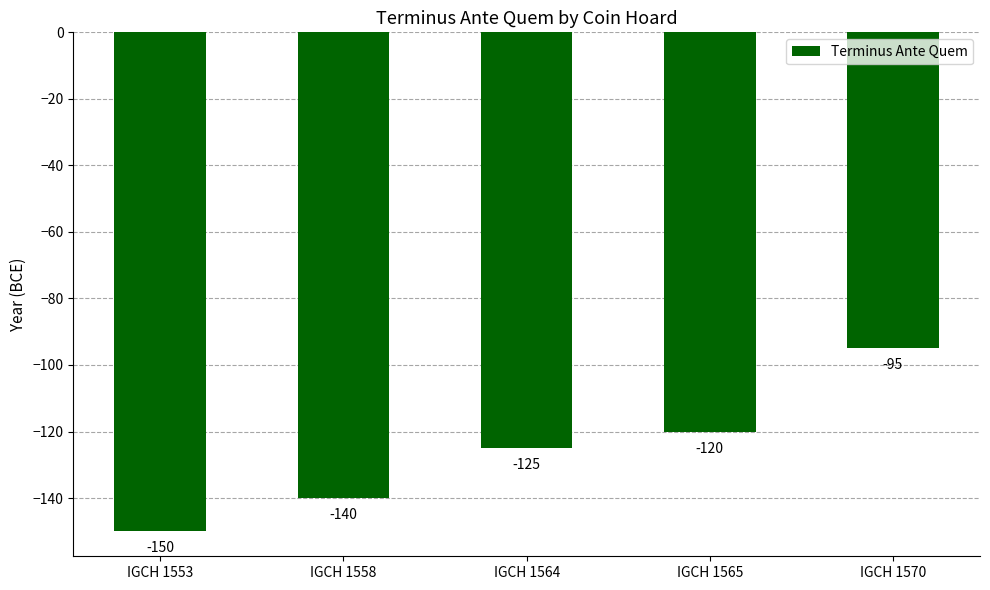

Are the bars horizontal?

No